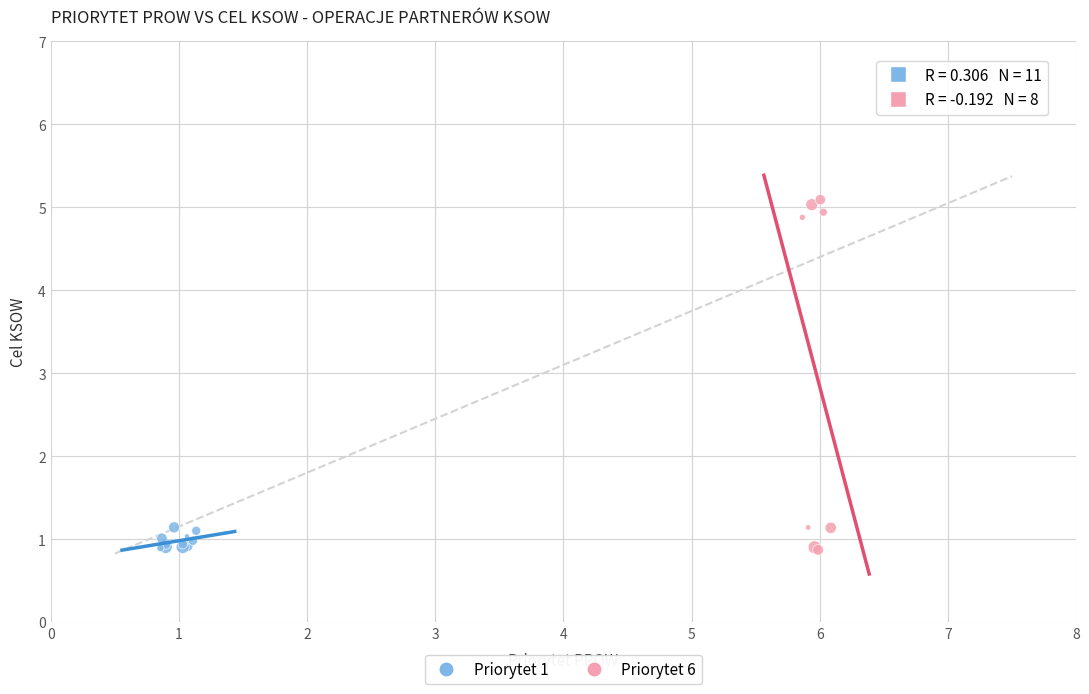

Which series has the largest Y range (max minus min)?

Priorytet 6